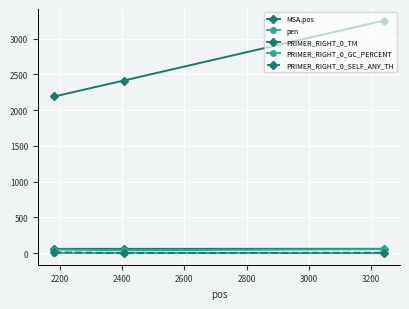

Does the chart have visible grid lines?

Yes